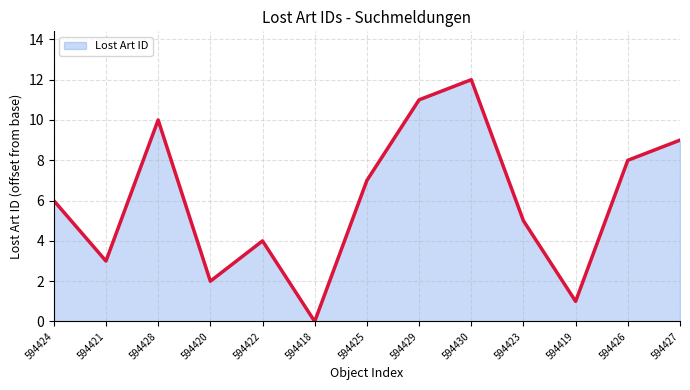

What is the average value?

6